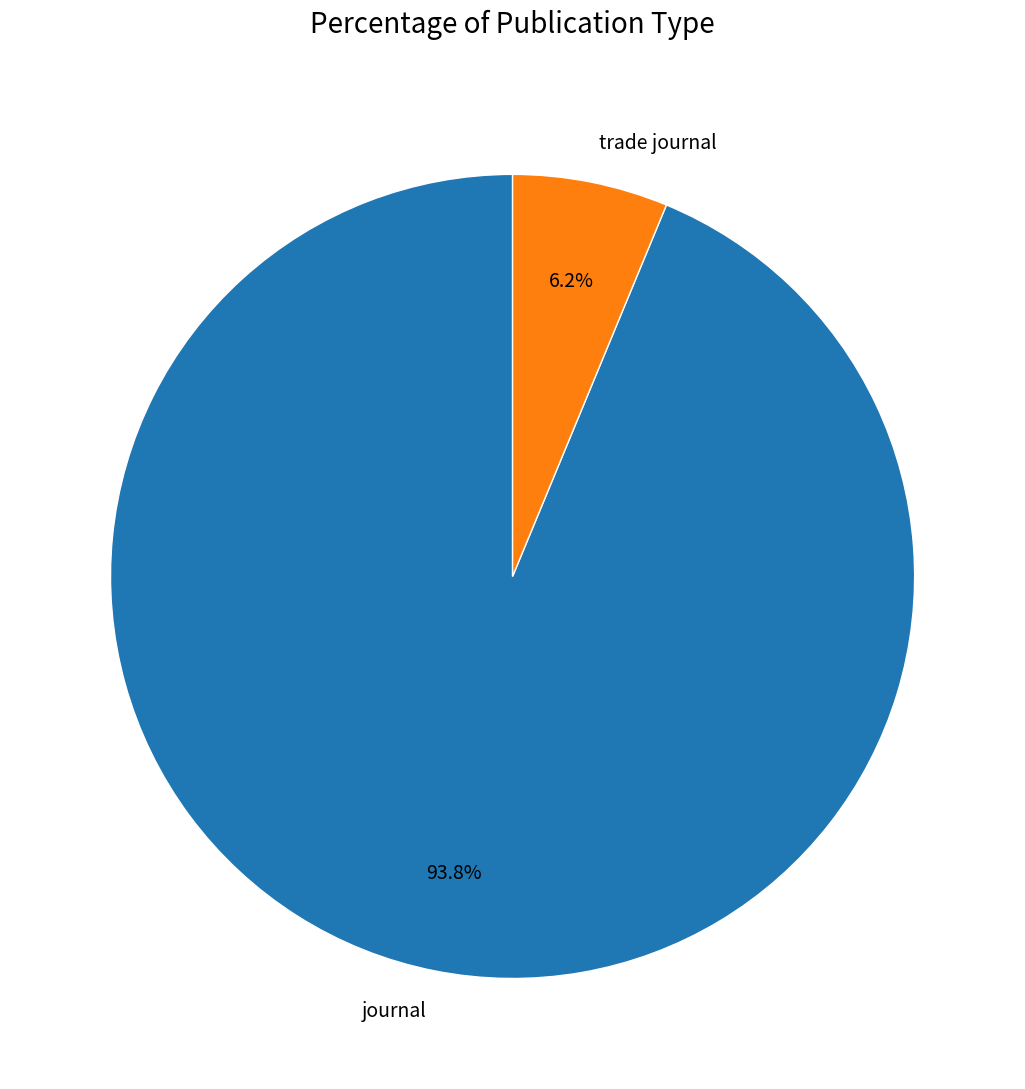

Rank the categories by value from highest to lowest.

journal, trade journal